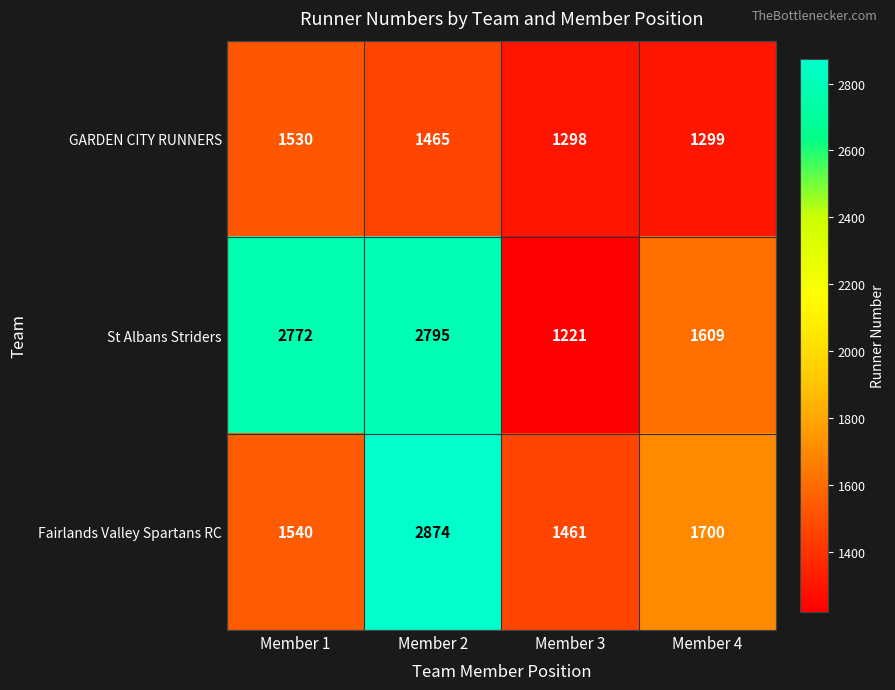

At which label is Fairlands Valley Spartans RC closest to 2167?

Member 4